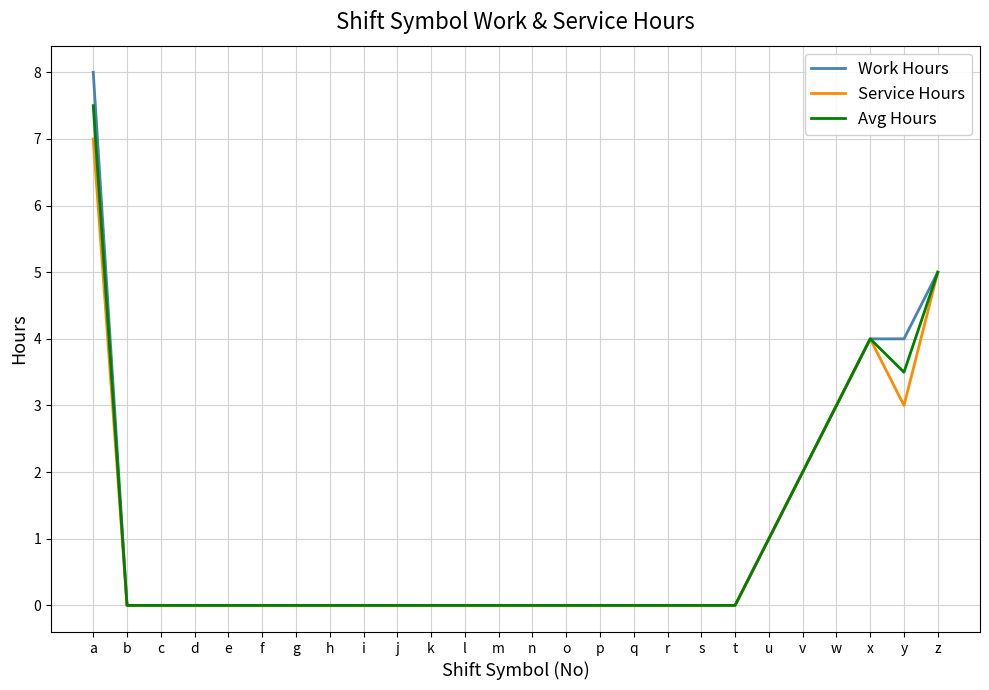

Rank the series at a from highest to lowest value.

Work Hours, Avg Hours, Service Hours